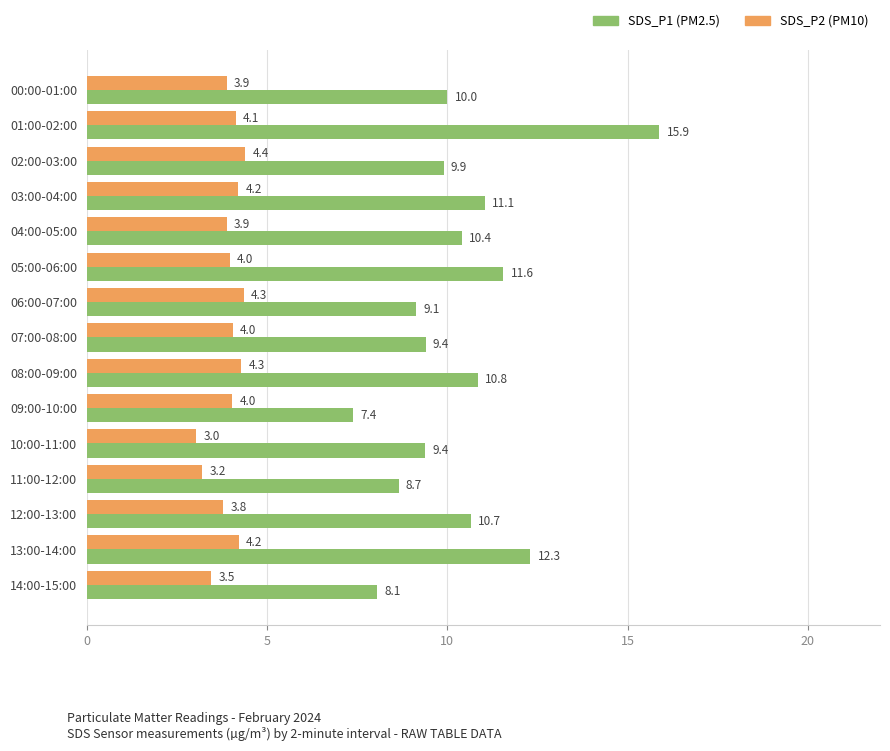

What is the spread (max minus min) of values at 12:00-13:00?

6.9